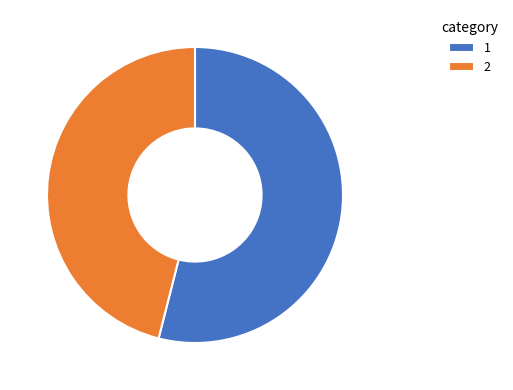

How many slices are in this pie chart?

2